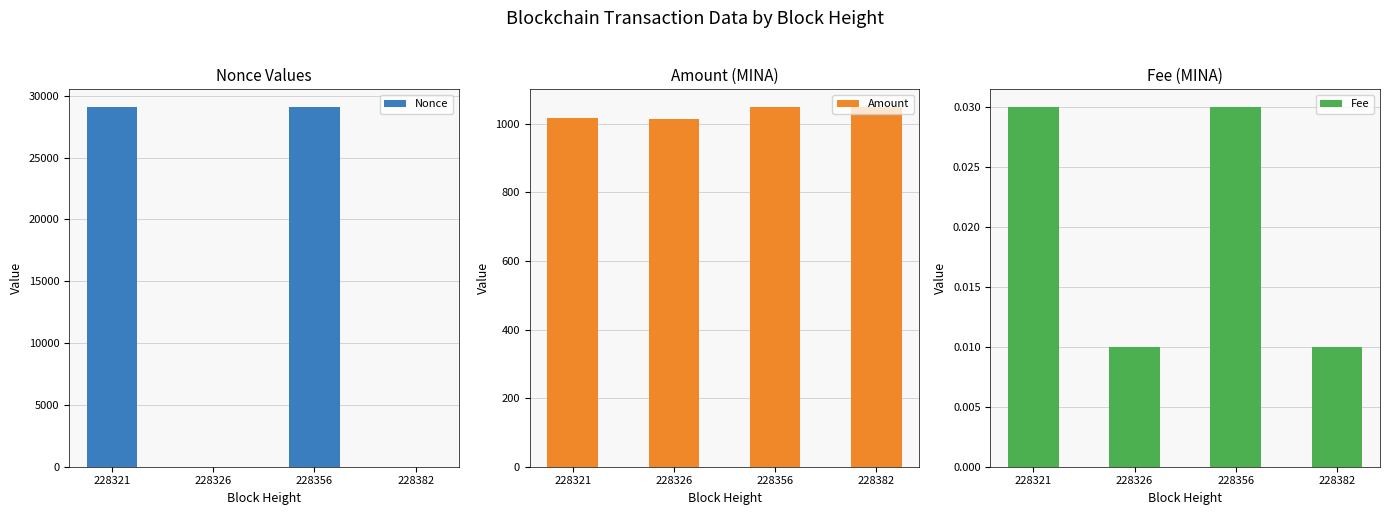

List the series in order of their peak value, highest first.

Nonce, Amount, Fee